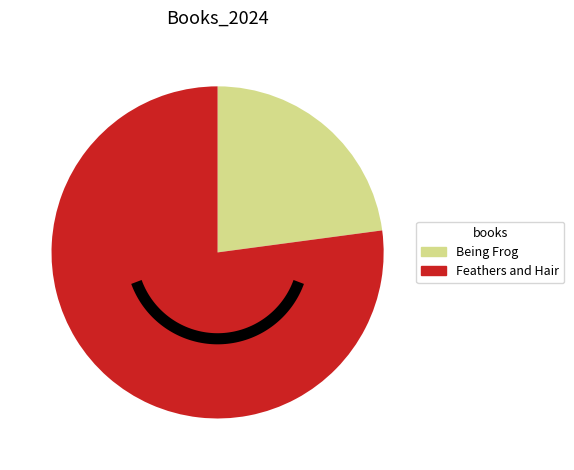

True or false: Being Frog accounts for 23% of the total.

True